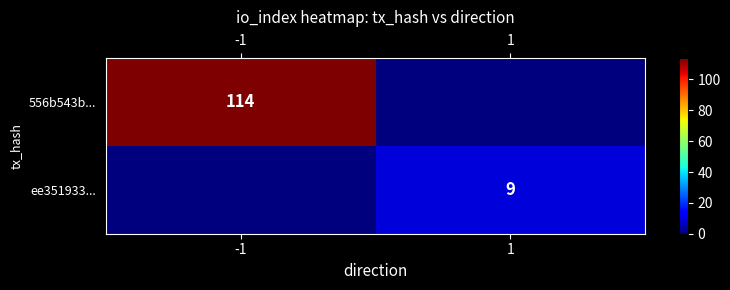

What is the total value across all series at -1?

114